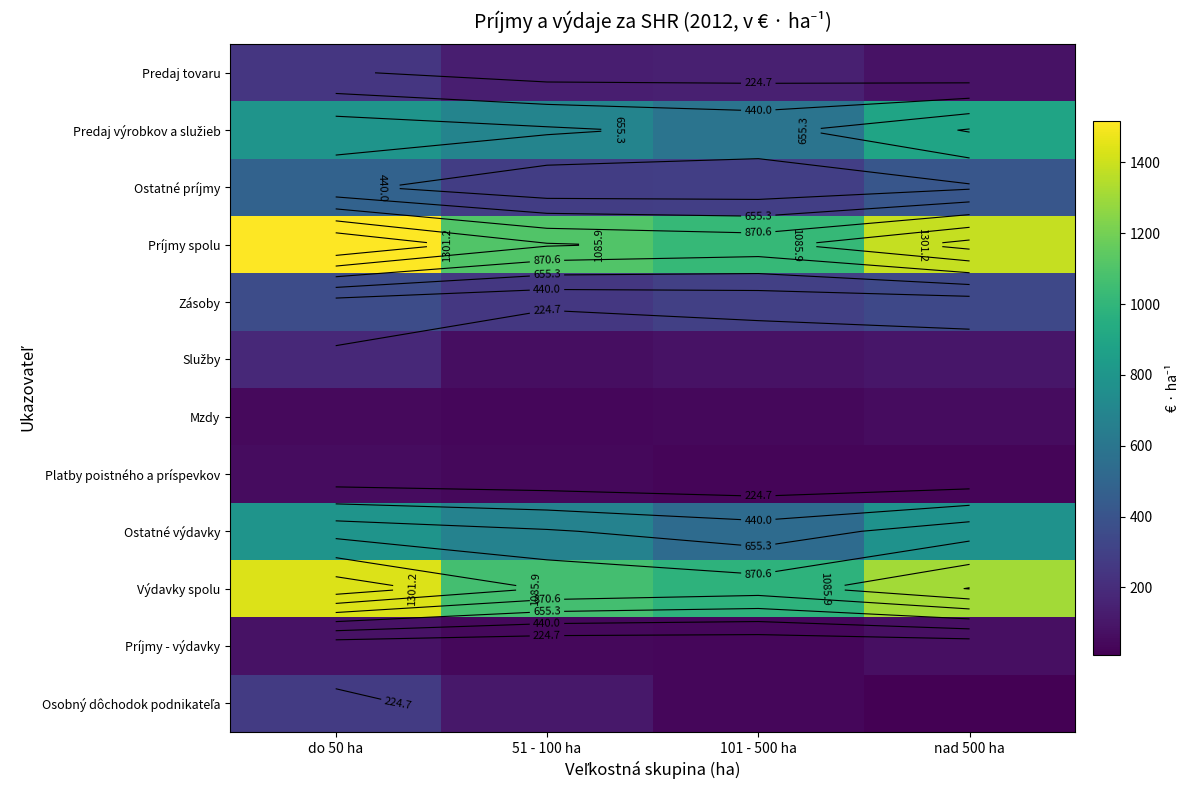

Which series has the widest spread of values?

Príjmy spolu